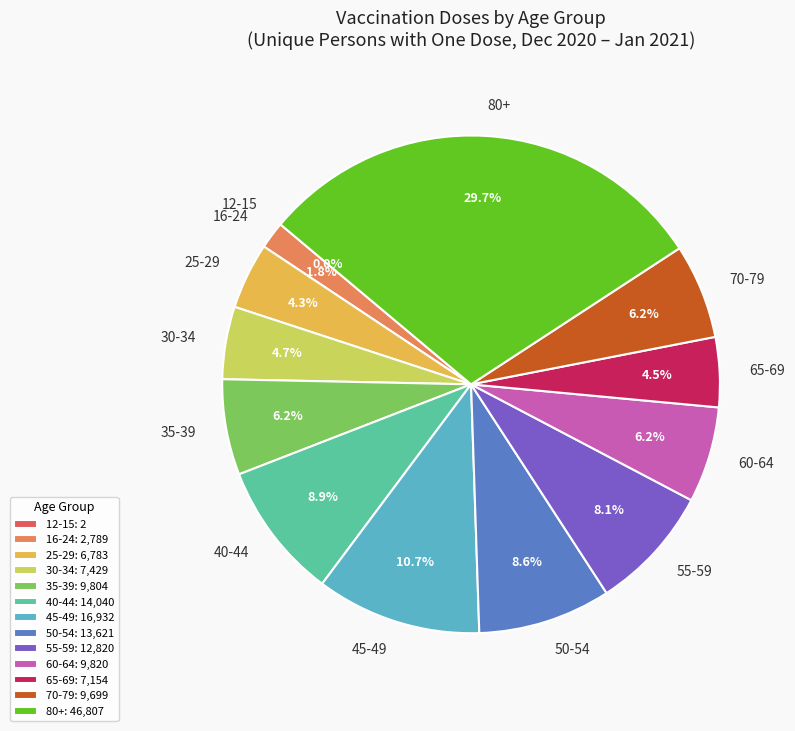

Does any single category account for the majority?

No